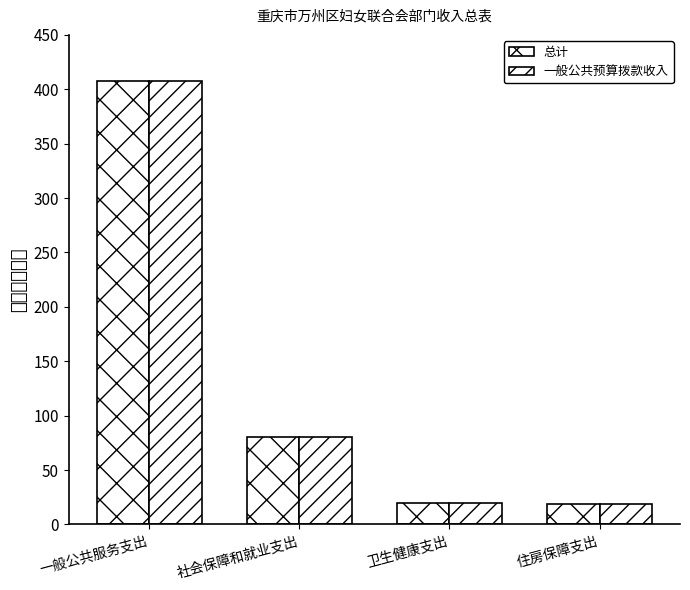

Are the bars grouped side by side (vs. stacked)?

Yes